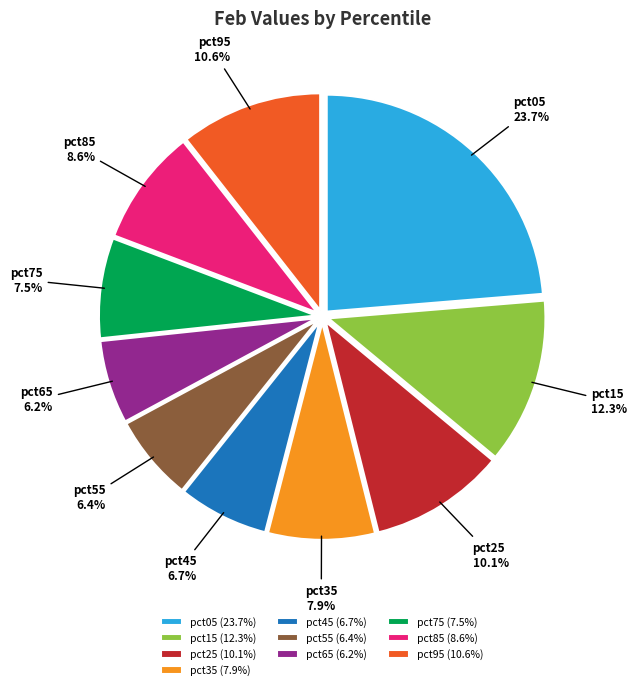

Which has a higher value, pct85 or pct25?

pct25